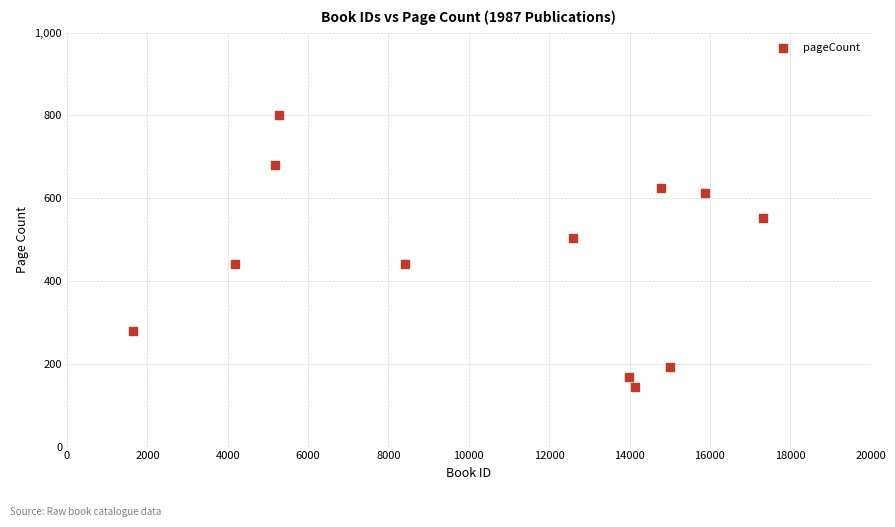

What is the average Y value?

453